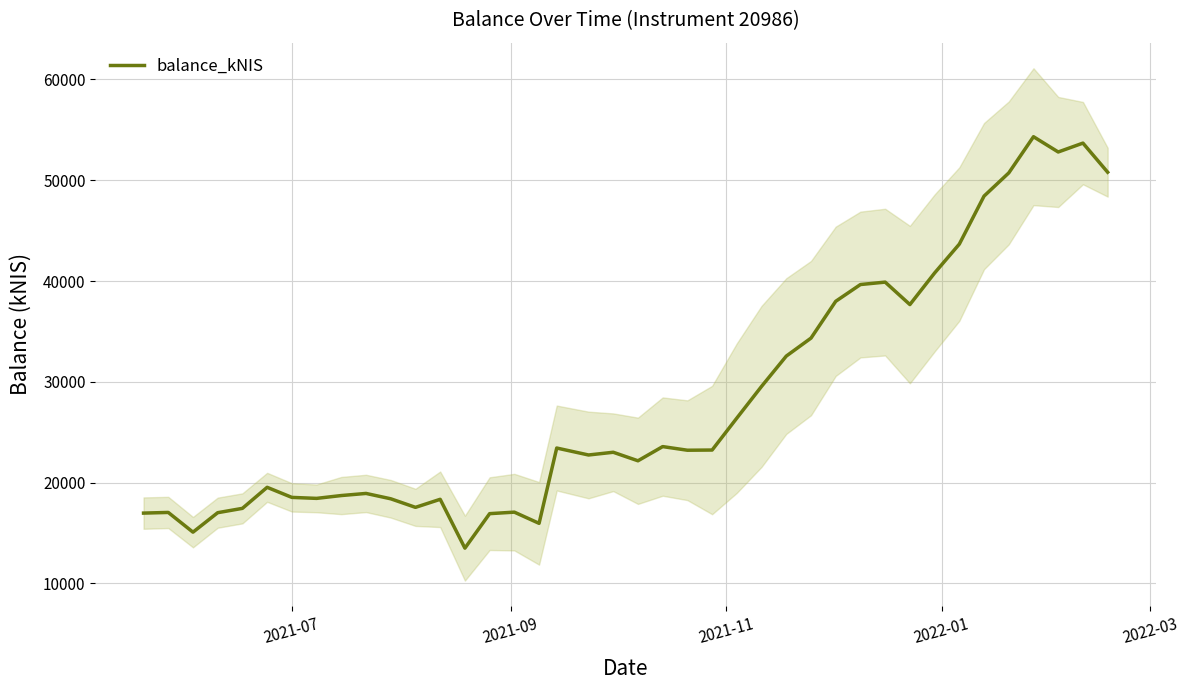

What is the highest value of the balance_kNIS series?

54313.5